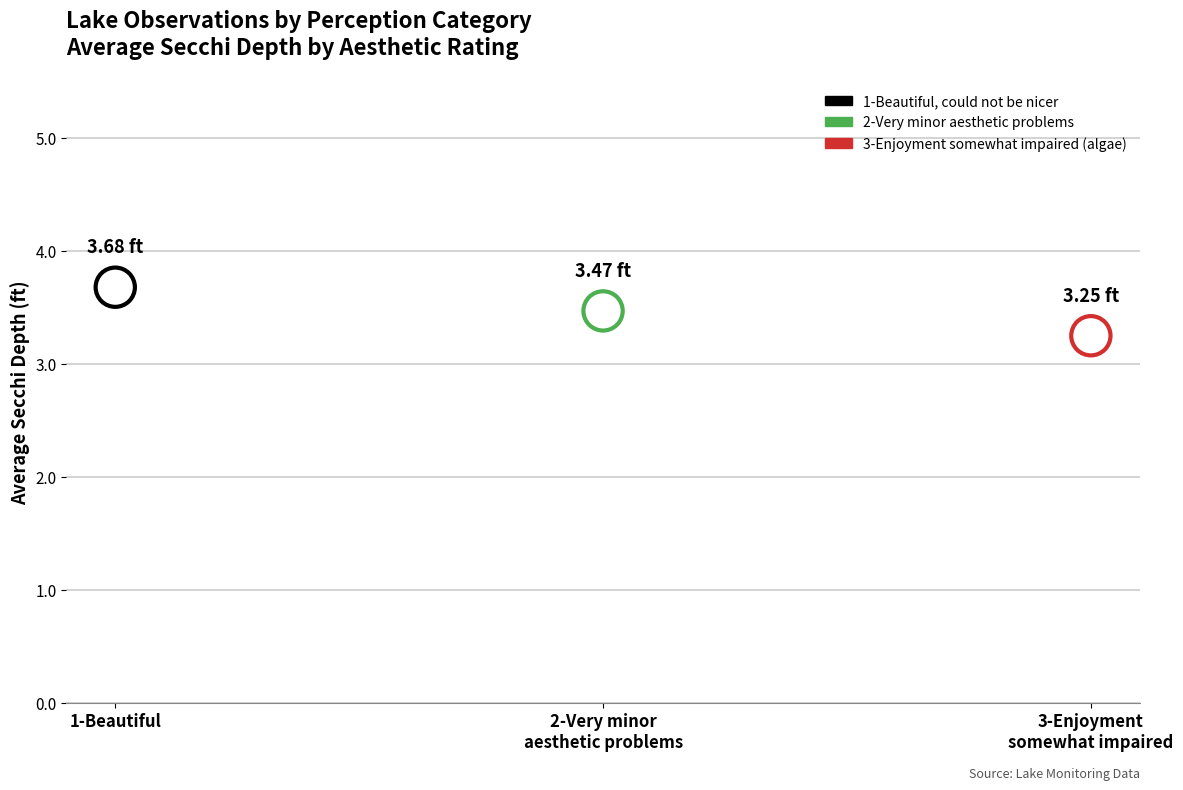

What is the range of Y values (max minus min)?

0.4